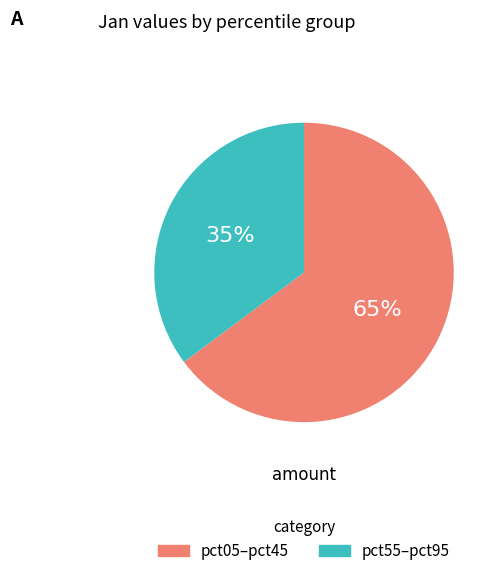

Is there a majority slice in this chart?

Yes